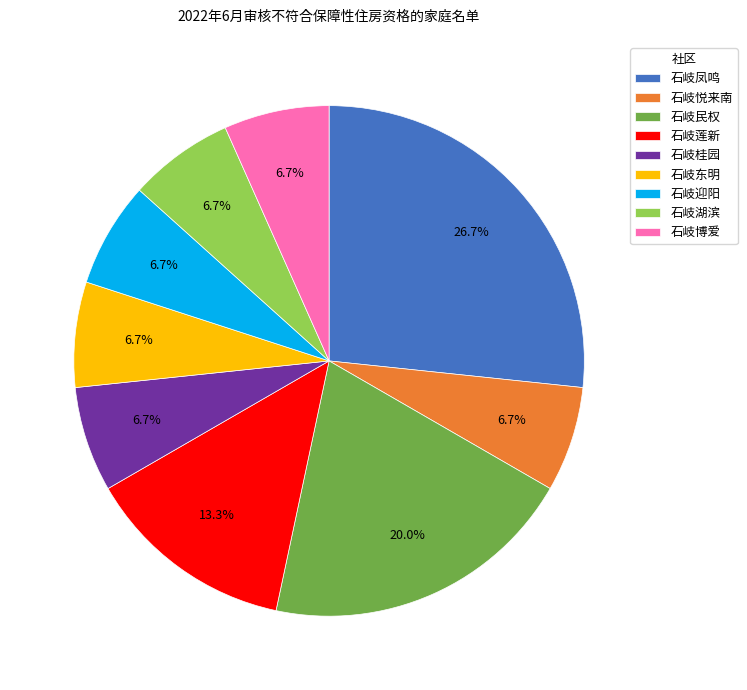

Which category has the biggest portion of the pie?

石岐凤鸣